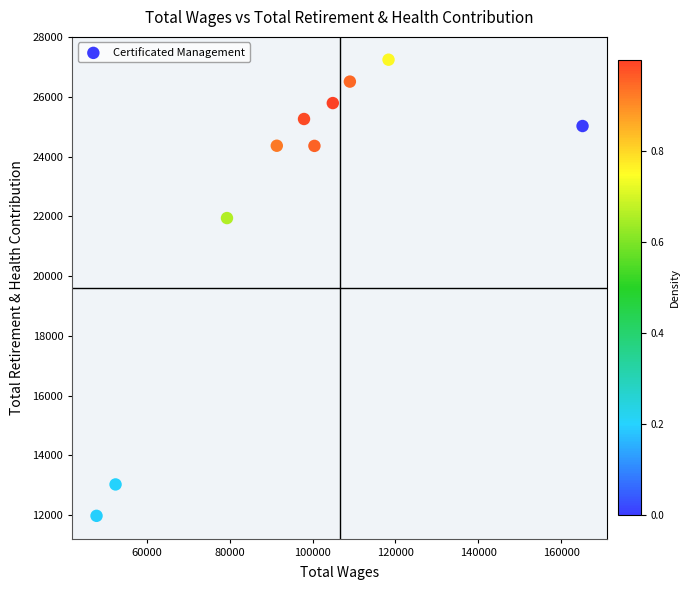

What is the range of Y values (max minus min)?

15268